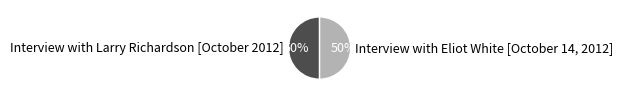

Is it true that Interview with Larry Richardson [October 2012] is 43% of the pie?

False